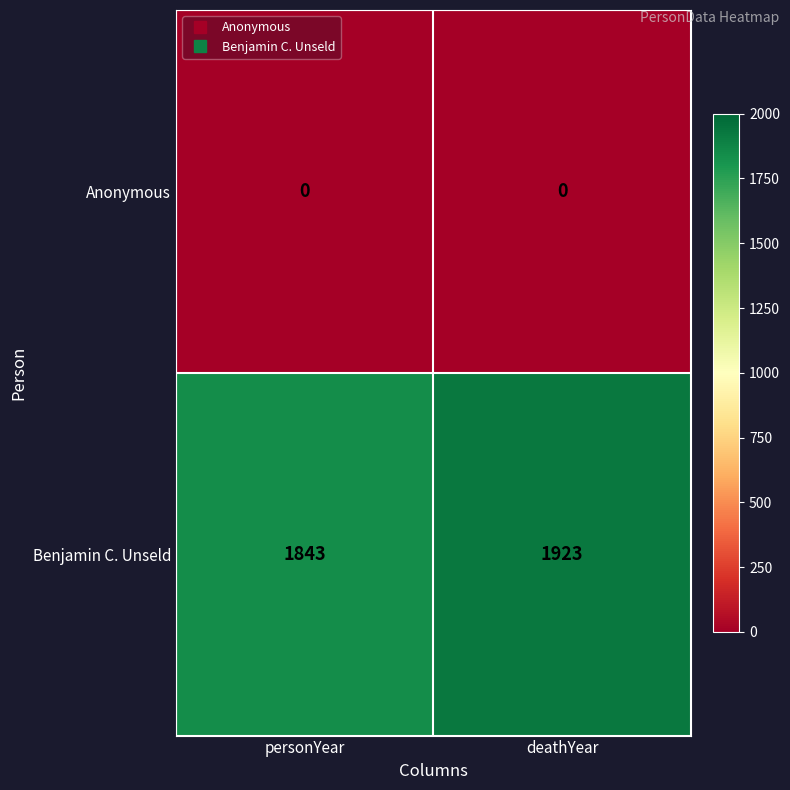

Between personYear and deathYear, which series saw the biggest shift?

Benjamin C. Unseld